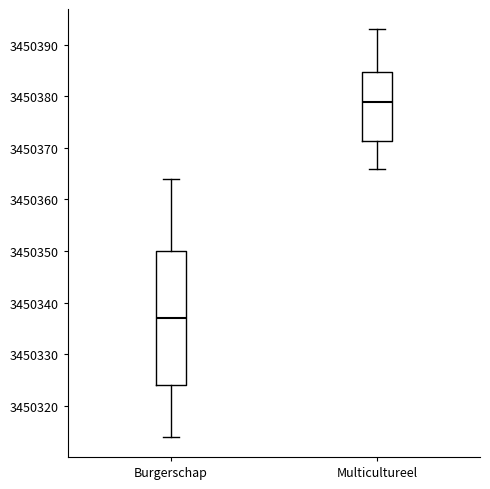

Reading left to right, read every box against the y-axis: the position of its median line, the range the box covers, and the ends of its whiskers. The values are not printed on the chart, so give them approximately, as read against the axis.

Burgerschap: median 3450337, box 3450324 to 3450350, whiskers 3450314 to 3450364
Multicultureel: median 3450379, box 3450371 to 3450385, whiskers 3450366 to 3450393